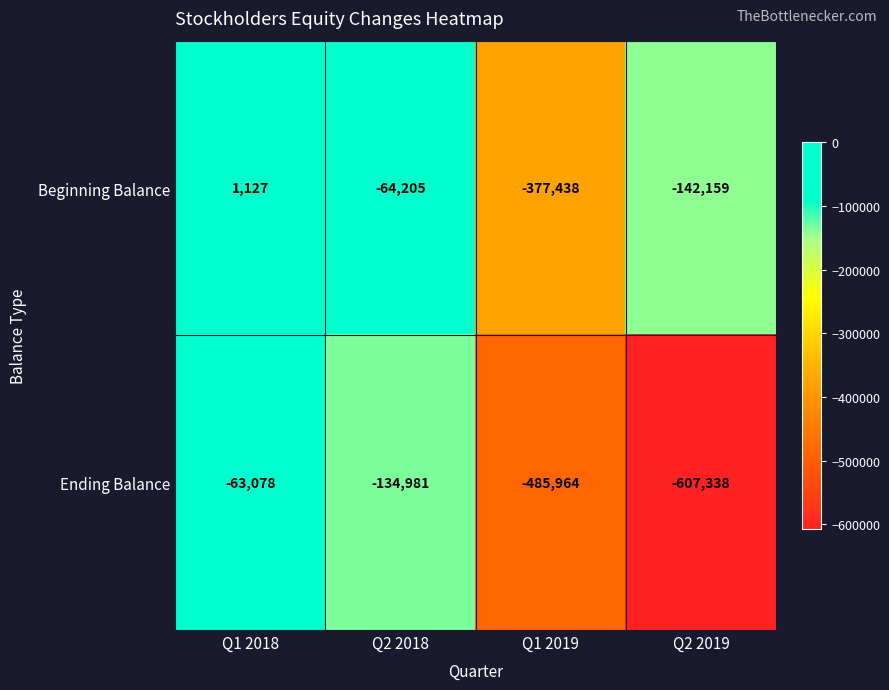

Which series has the largest total across all categories?

Beginning Balance